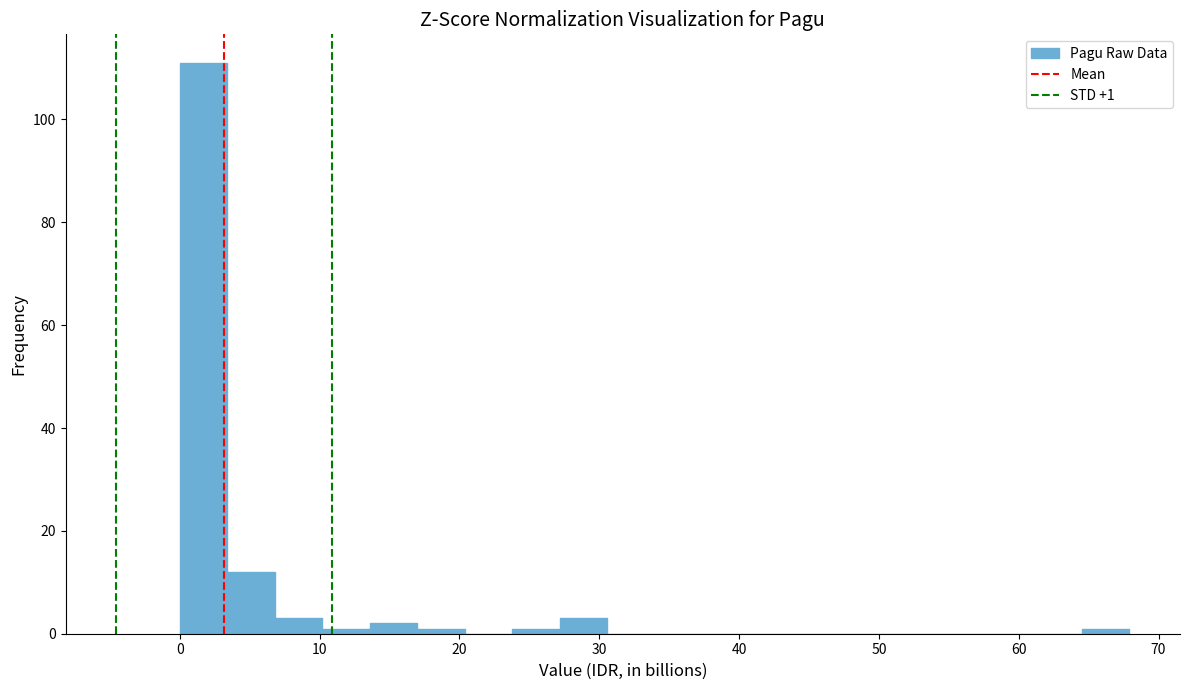

Around what value on the x-axis is the tallest bar? Give the approximate position of its centre, as read against the axis.

2